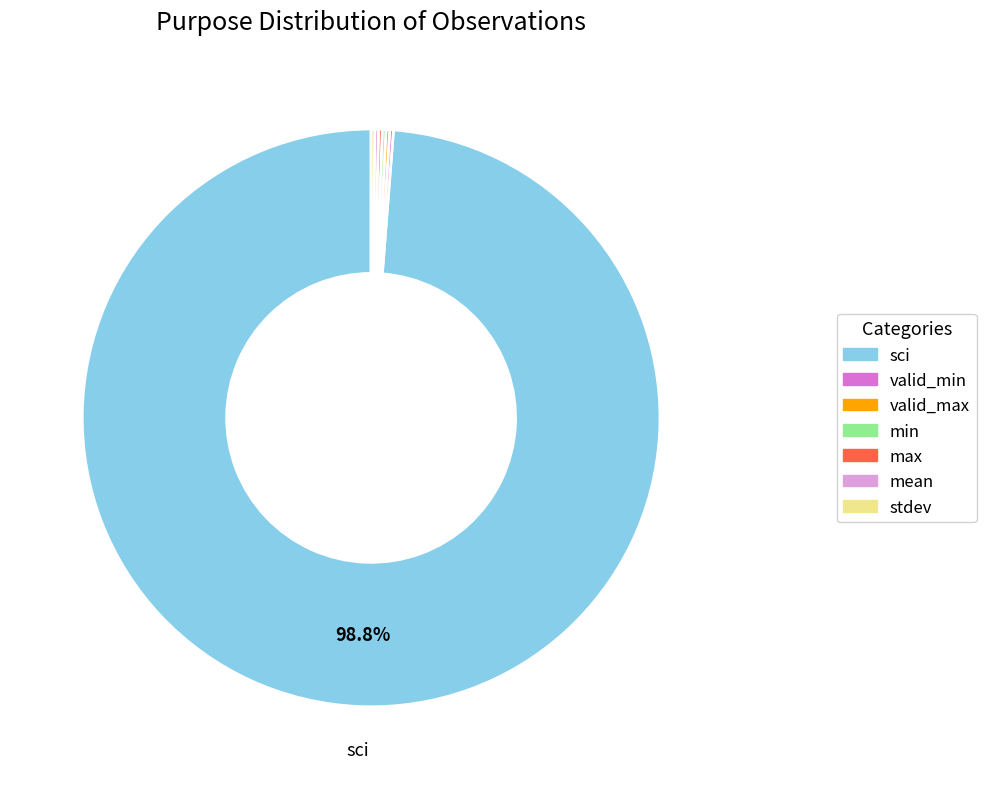

What percentage is NOT represented by sci?

1.2%